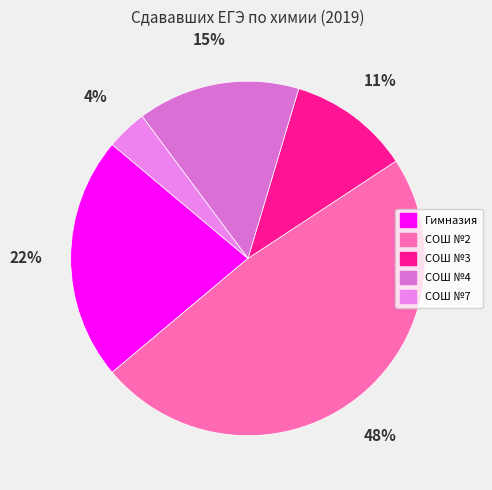

How many segments does this pie chart have?

5